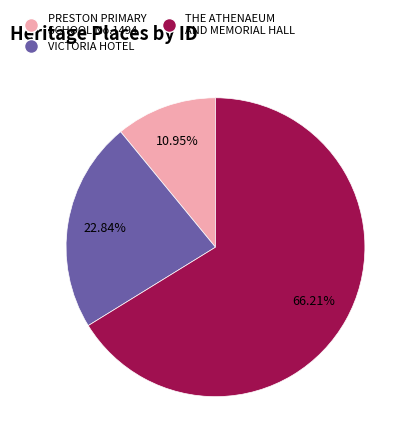

Rank the categories by value from lowest to highest.

PRESTON PRIMARY SCHOOL No.1494, VICTORIA HOTEL, THE ATHENAEUM AND MEMORIAL HALL